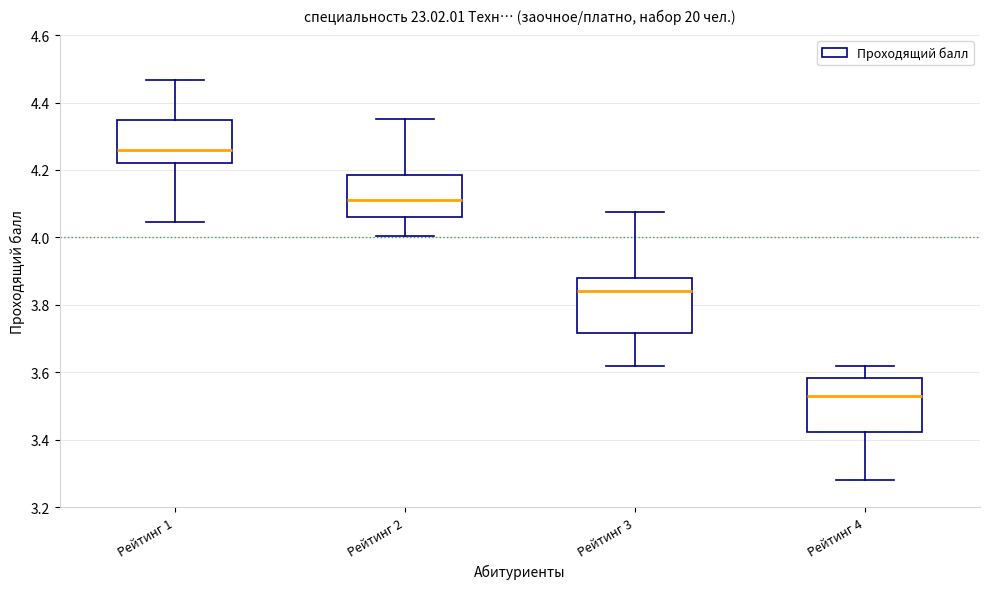

Where does the lower whisker of the box for Рейтинг 4 end on the y-axis? The values are not printed on the chart, so give them approximately, as read against the axis.

3.28